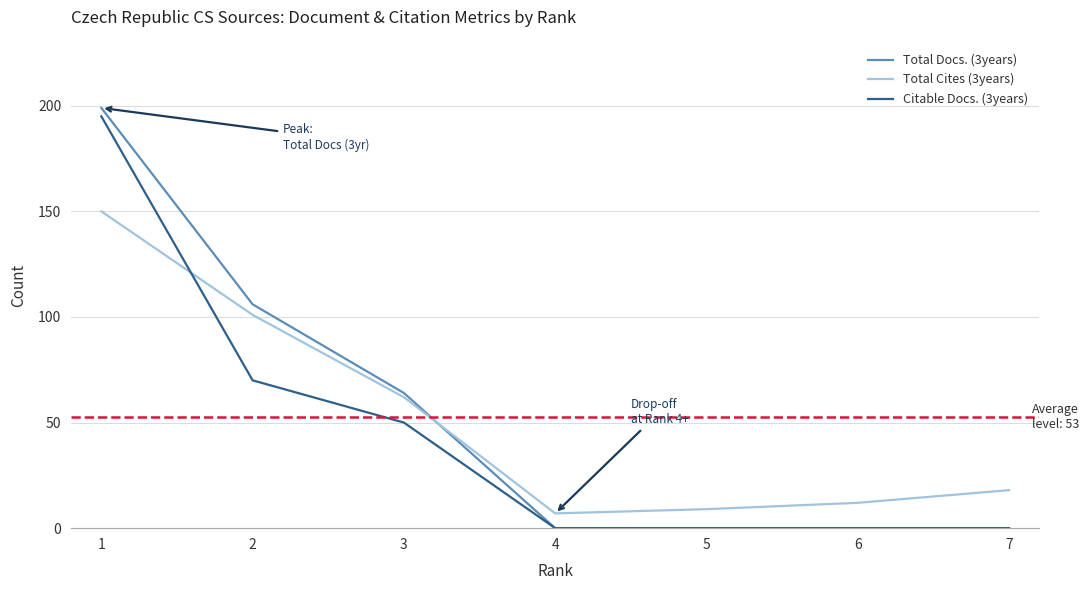

True or false: Total Cites (3years) and Citable Docs. (3years) intersect in this chart.

True